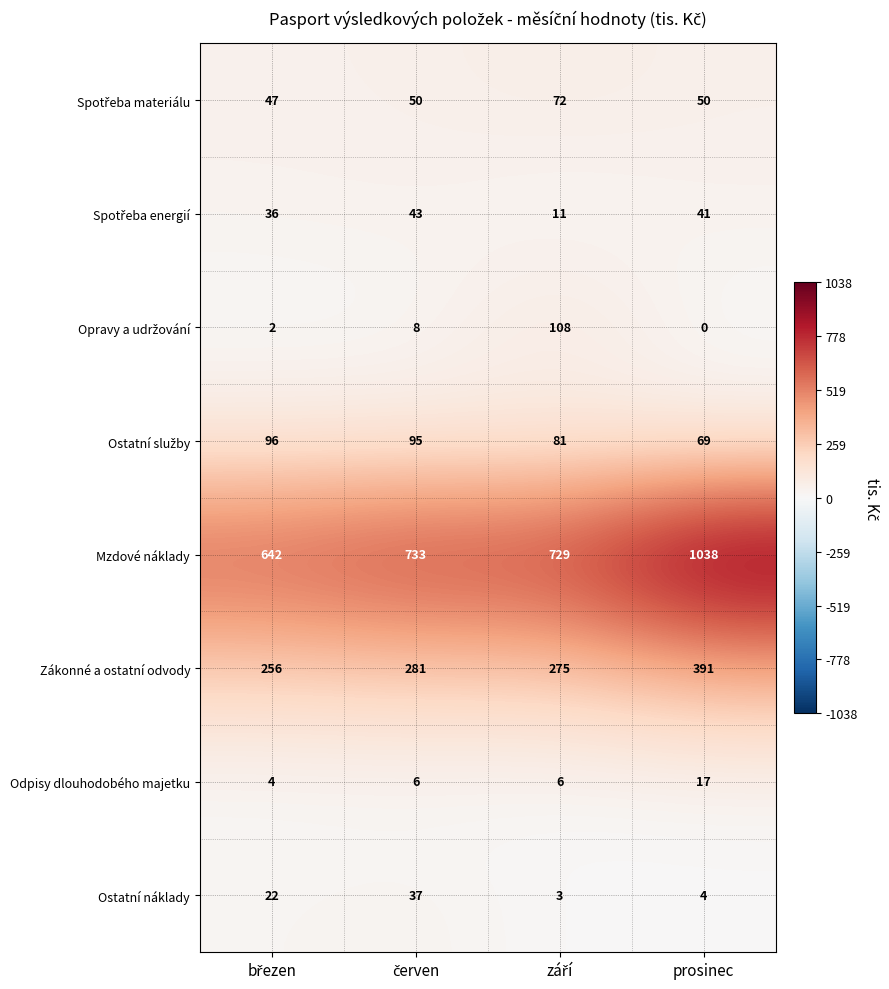

Which series has the widest spread of values?

Mzdové náklady